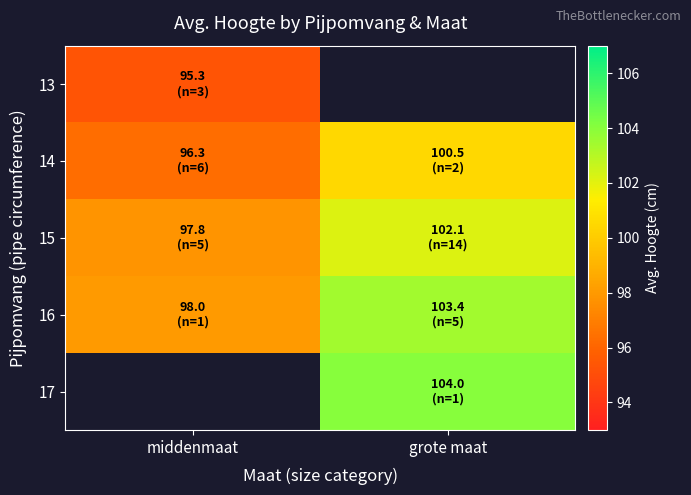

At which label does 13 reach its peak?

middenmaat